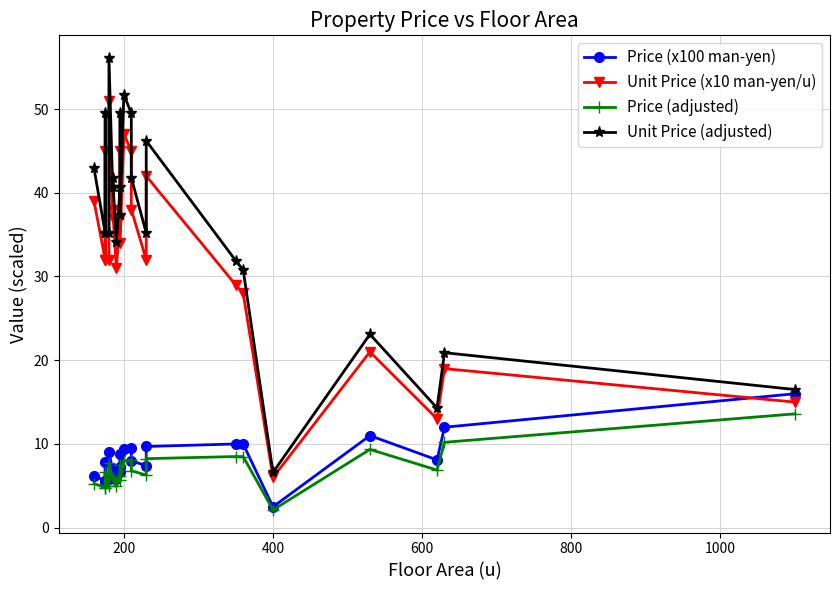

True or false: Price (x100 man-yen) has a value of 3.2 at 14.

False